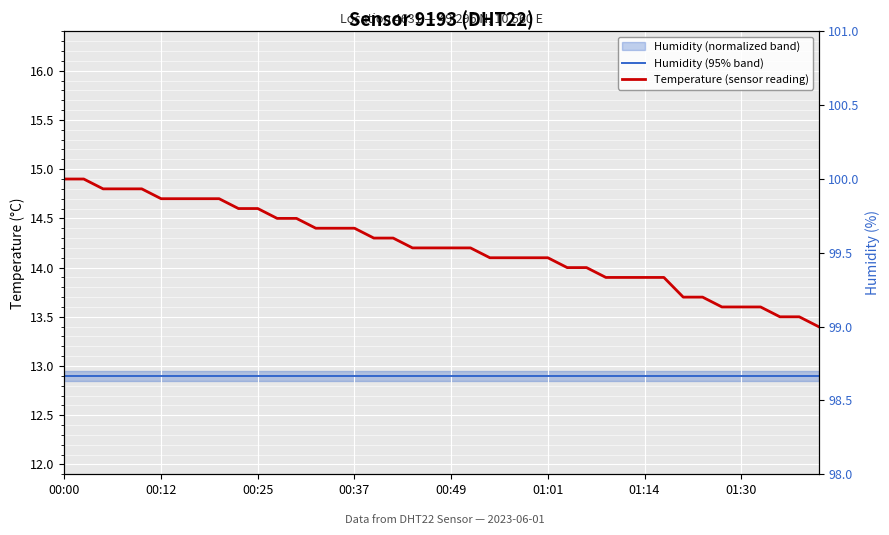

What value does the Temperature (sensor reading) series have at 01:30?

13.6